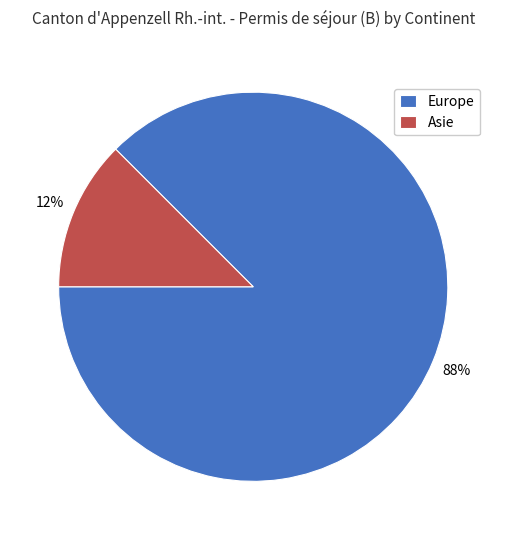

Do Europe and Asie together represent more than half of the pie?

Yes